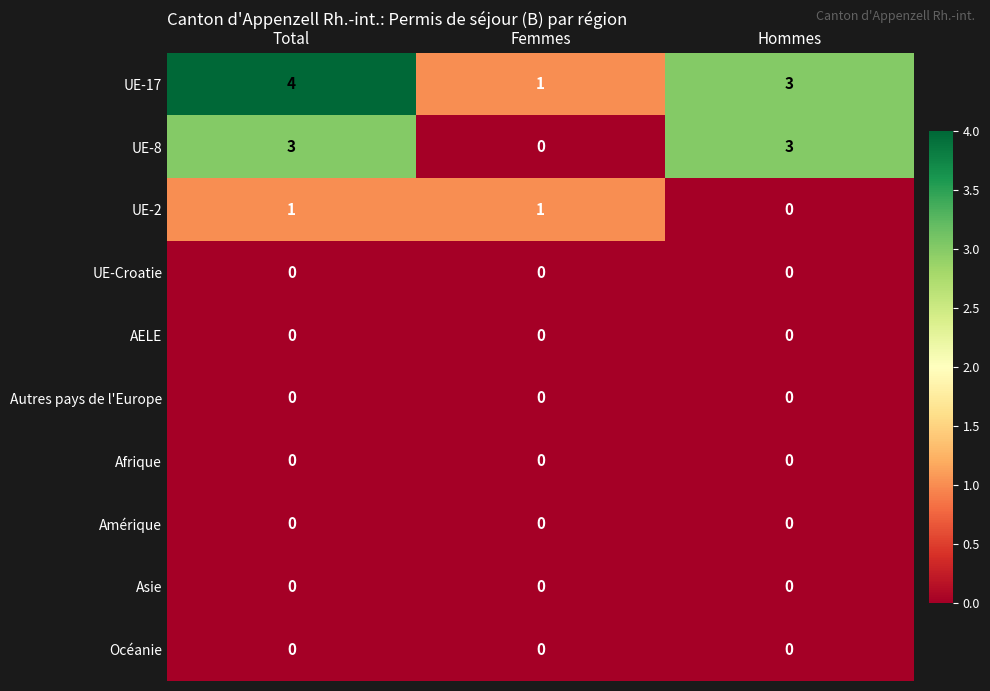

How many series are shown in this chart?

10